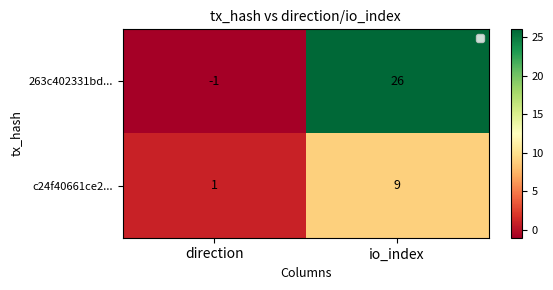

Rank the series by their maximum value, from lowest to highest.

c24f40661ce2..., 263c402331bd...